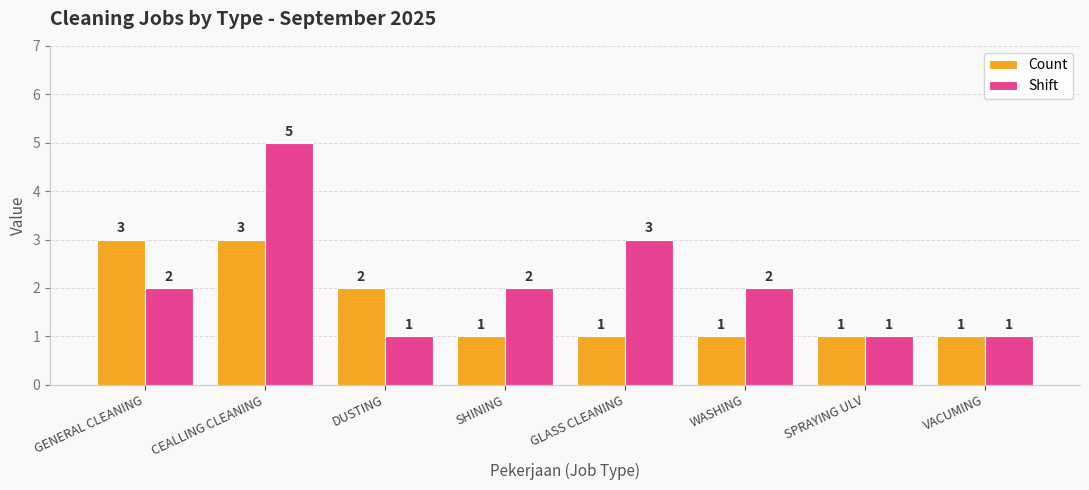

How many values in the Shift series are below 2?

3